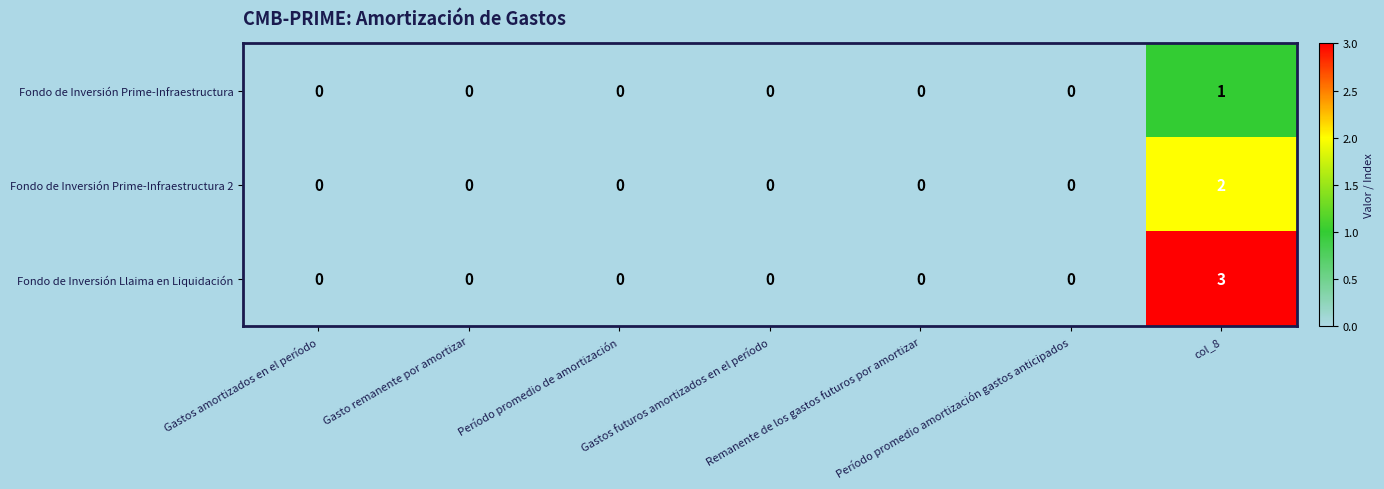

How many Fondo de Inversión Prime-Infraestructura values are between 0 and 1?

7